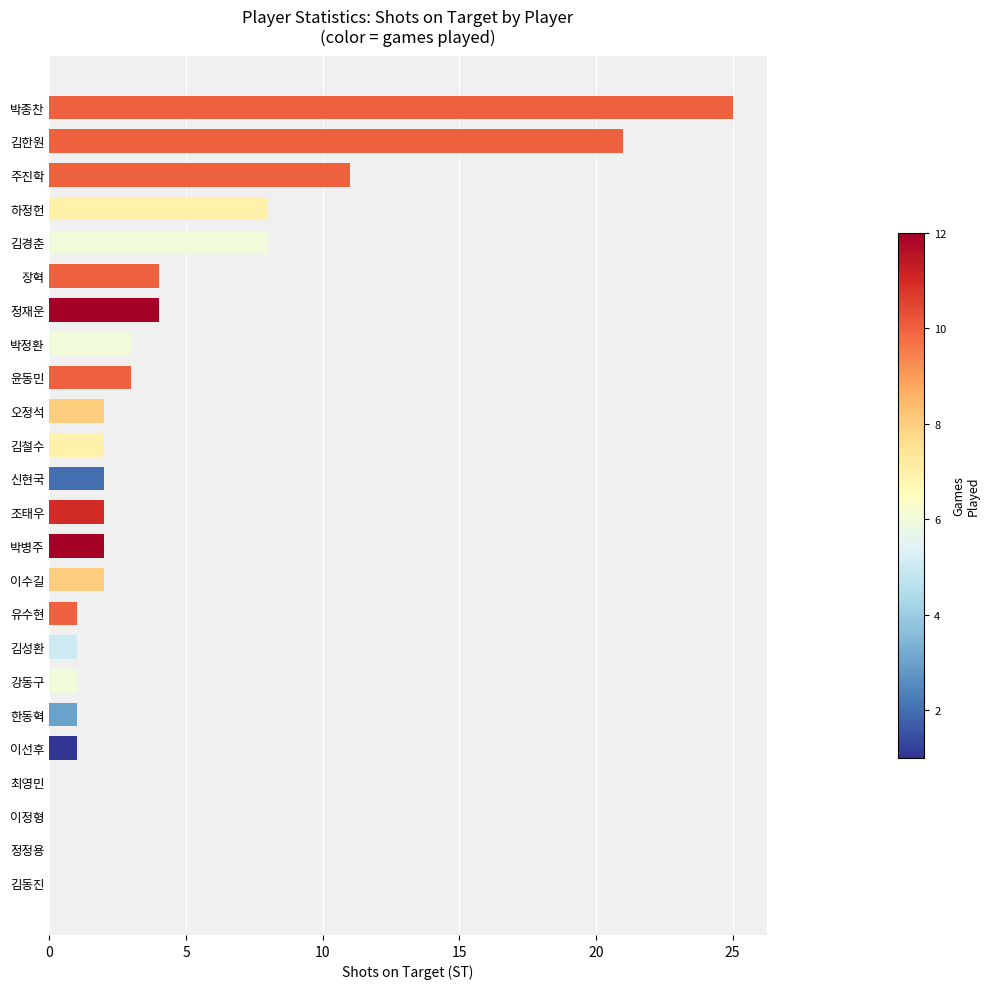

Is it true that the value at 김경춘 is 5?

False